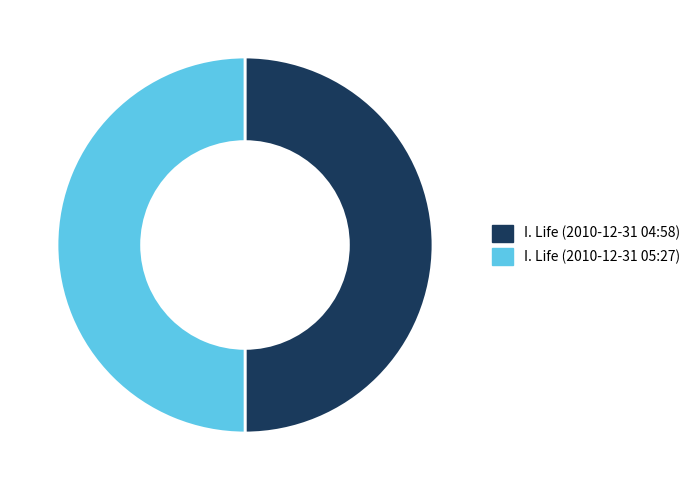

Is it true that I. Life (2010-12-31 04:58) is 61% of the pie?

False